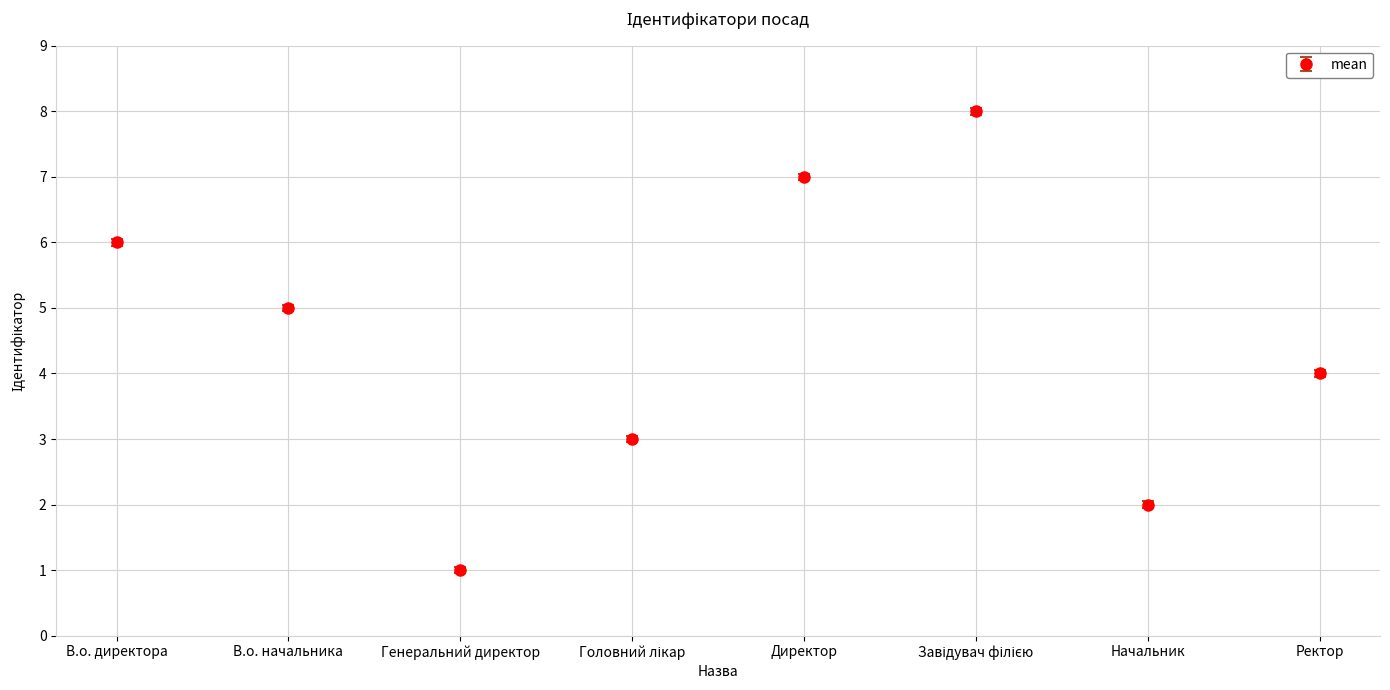

True or false: the data shows 3 at Головний лікар.

True